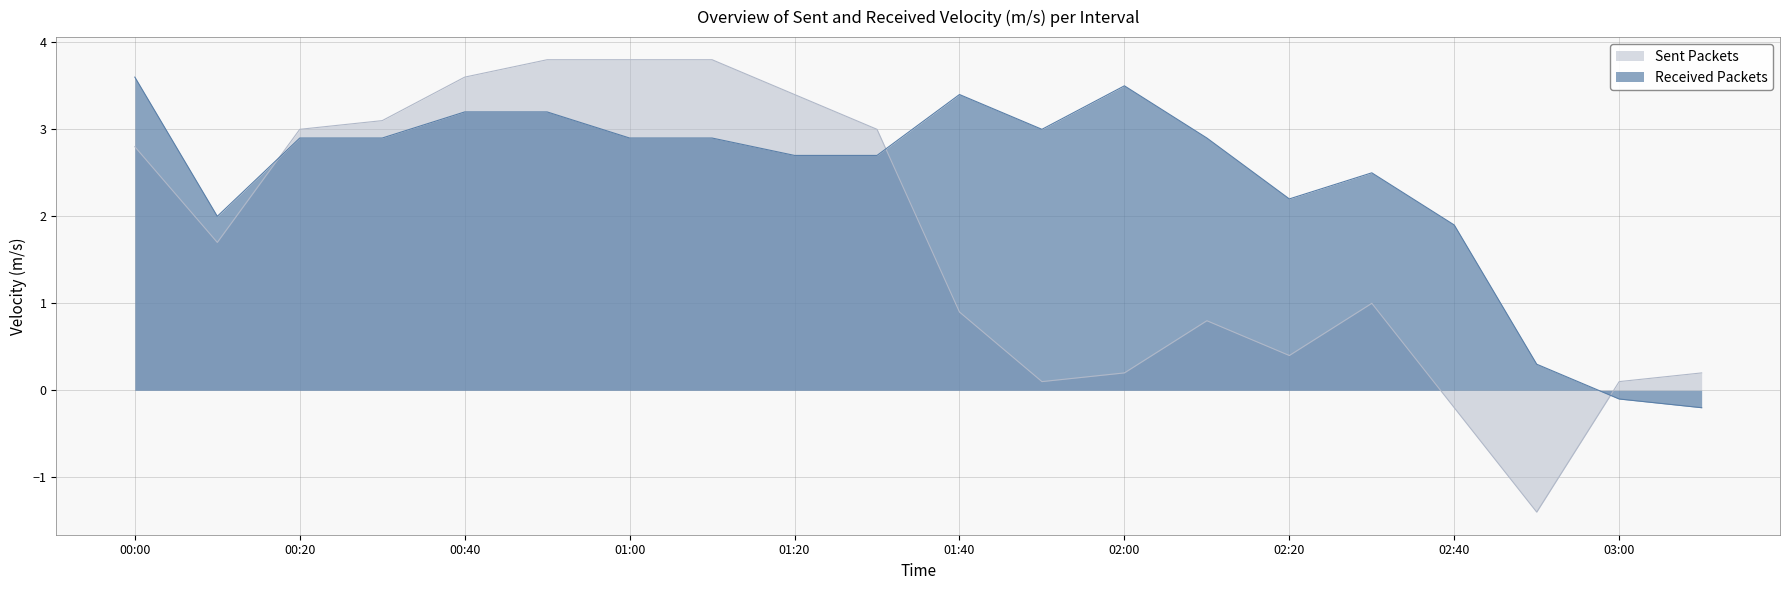

What is the greatest value displayed?

3.8